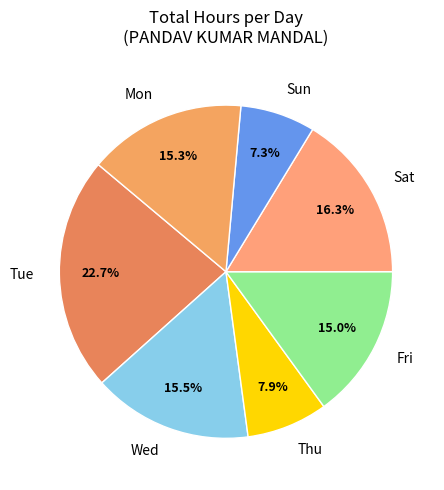

What is the largest slice in the pie chart?

Tue